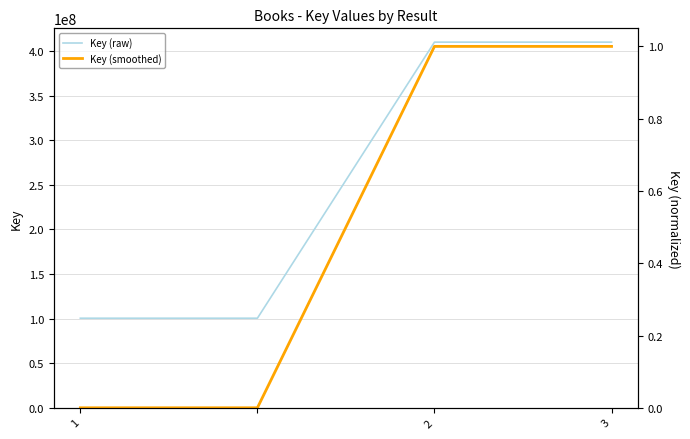

Where is Key (smoothed) nearest to the value 0?

1